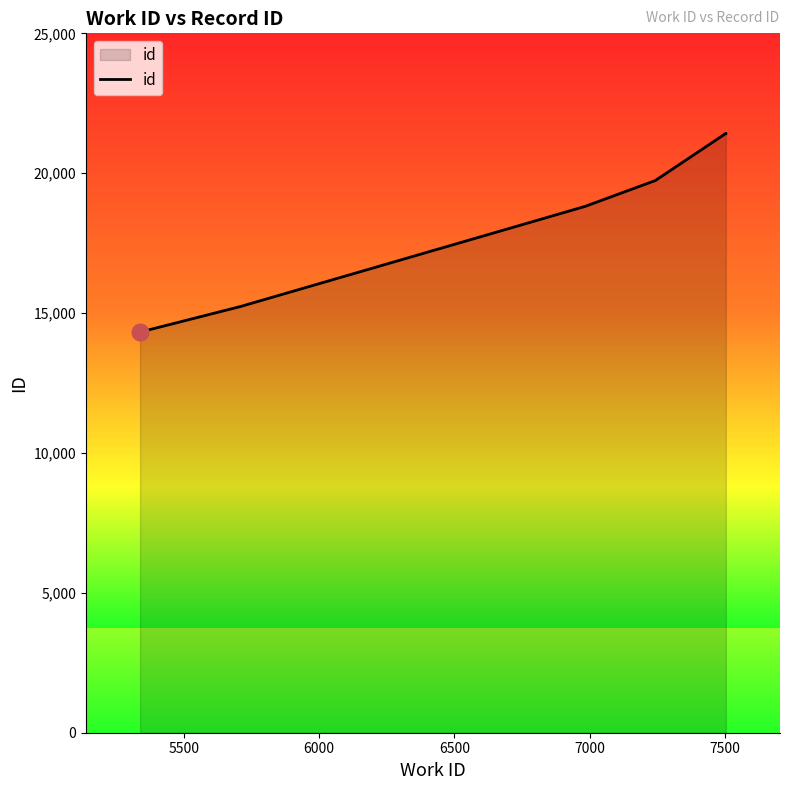

What is the smallest value displayed?

14322